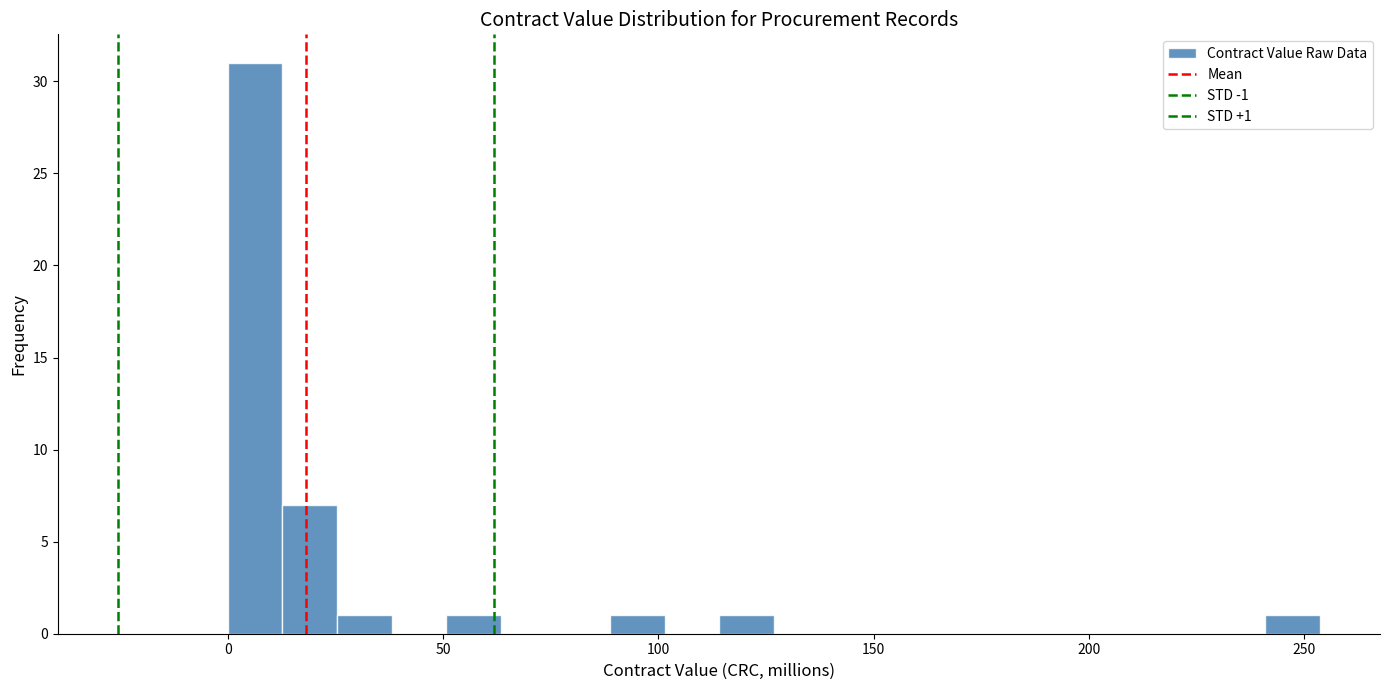

Read against the x-axis, roughly where is the centre of the tallest bar?

5